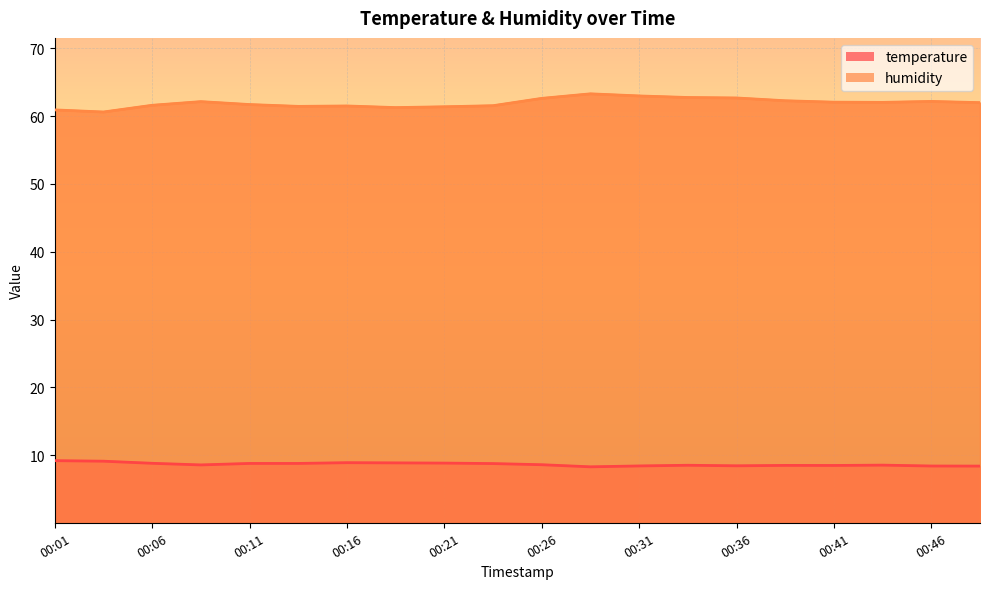

Reading right to left, what are all the values shown in this chart?

temperature: 00:48=8.4	00:46=8.4	00:43=8.5	00:41=8.5	00:38=8.5	00:36=8.4	00:33=8.5	00:31=8.4	00:28=8.3	00:26=8.6	00:24=8.8	00:21=8.8	00:19=8.8	00:16=8.9	00:14=8.8	00:11=8.8	00:09=8.6	00:06=8.8	00:04=9.1	00:01=9.2
humidity: 00:48=62.0	00:46=62.2	00:43=62.0	00:41=62.1	00:38=62.3	00:36=62.7	00:33=62.8	00:31=63.0	00:28=63.3	00:26=62.6	00:24=61.5	00:21=61.4	00:19=61.3	00:16=61.5	00:14=61.5	00:11=61.7	00:09=62.1	00:06=61.6	00:04=60.6	00:01=60.9